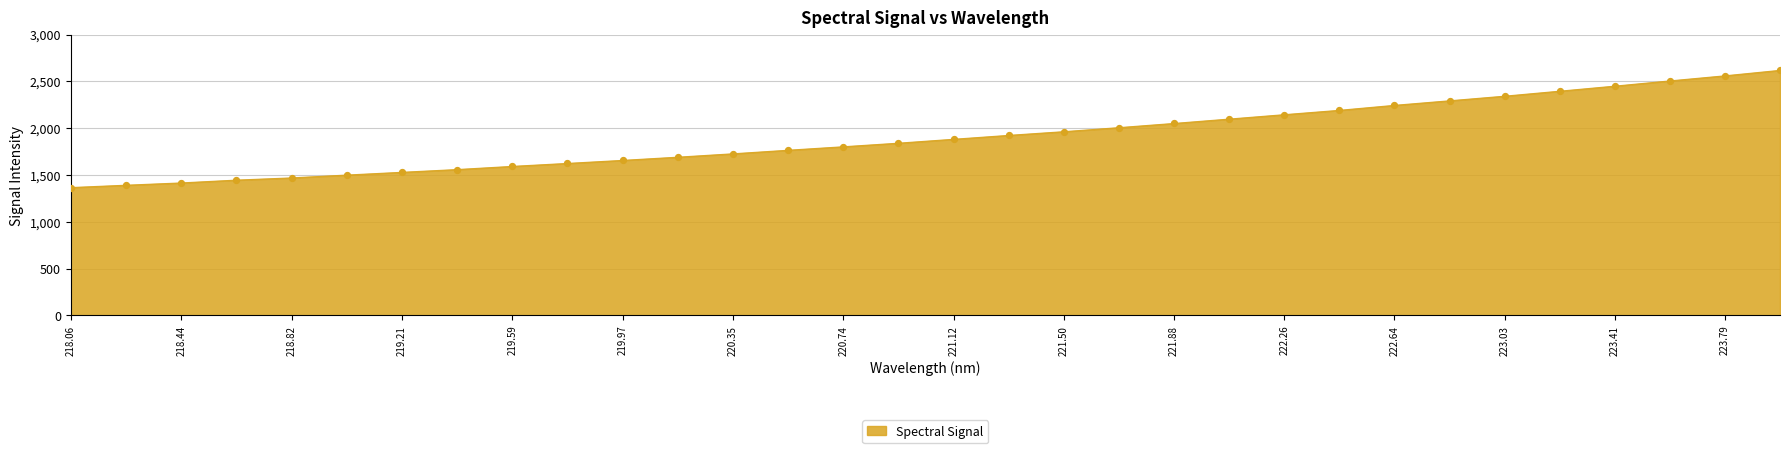

What is the smallest value displayed?

1365.8